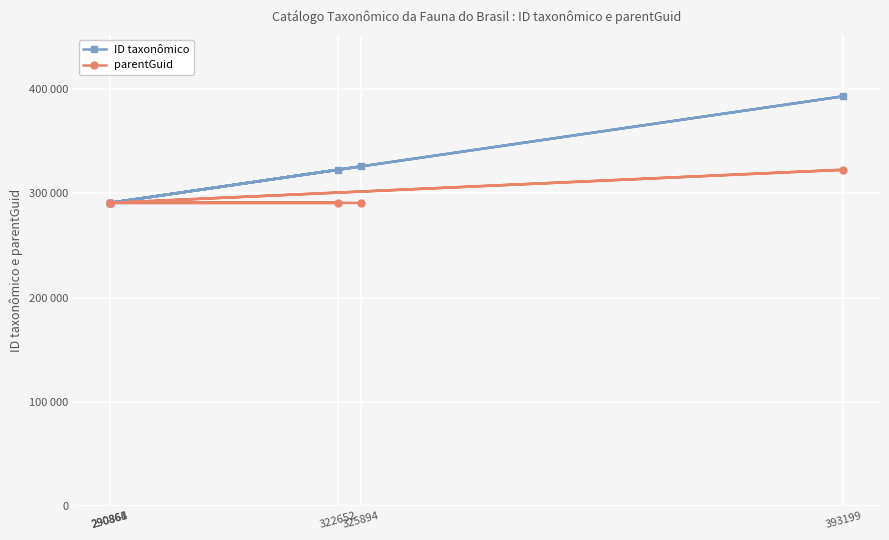

At how many categories does at least one series exceed 372601?

1